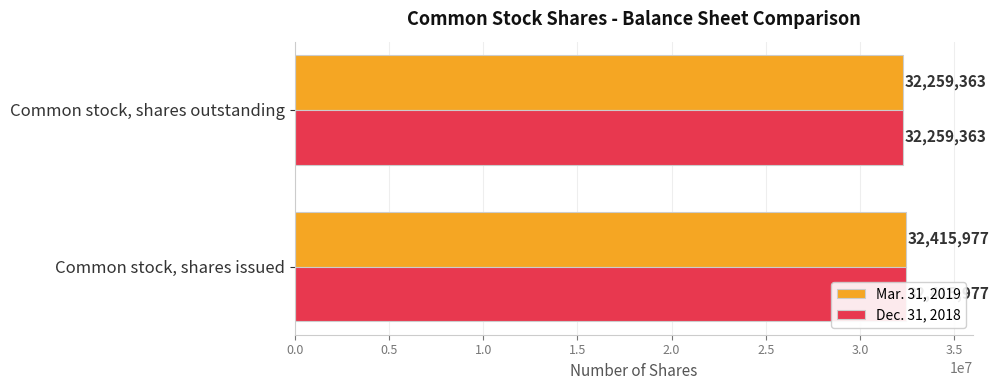

Count the number of data series in this chart.

2